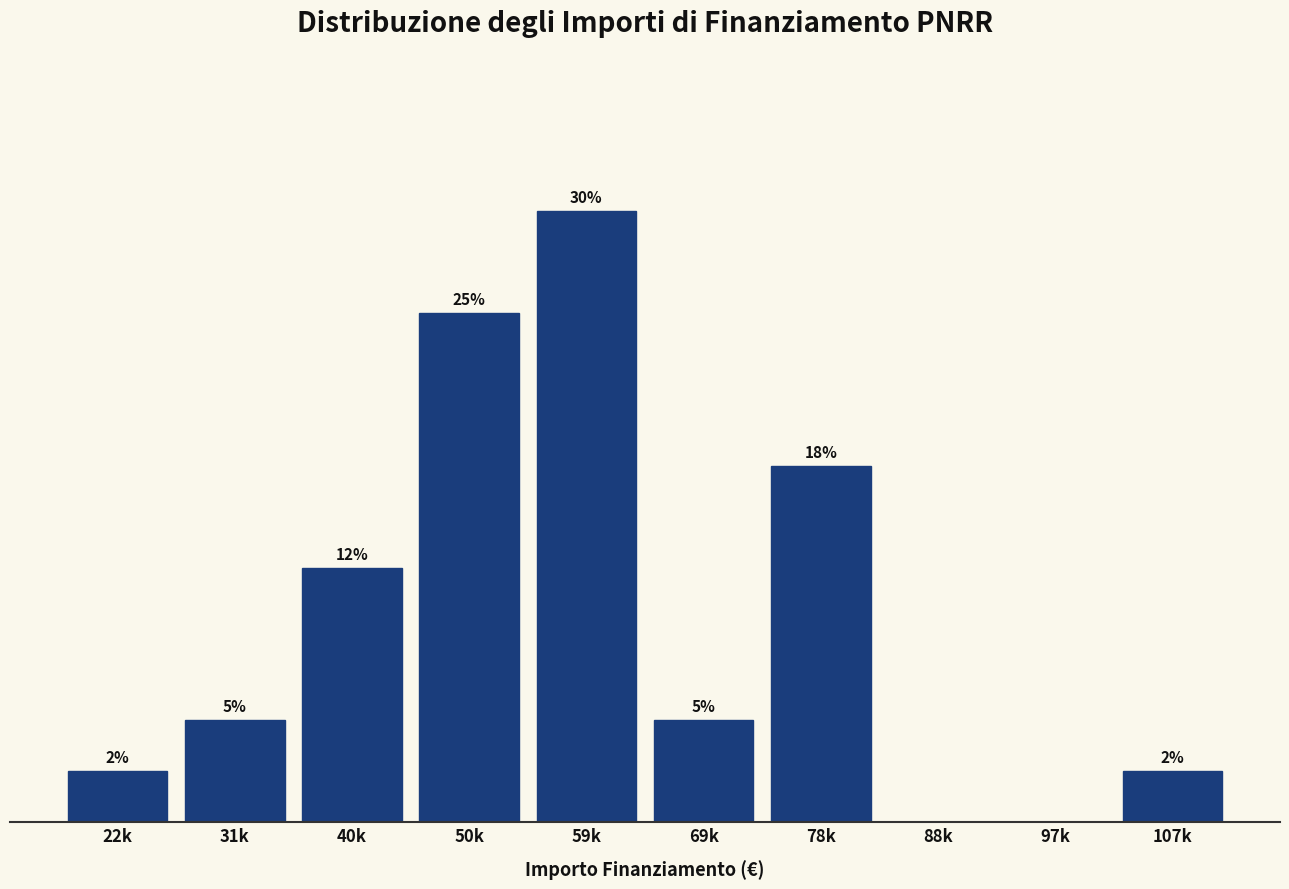

Which label corresponds to the largest value in the chart?

59k